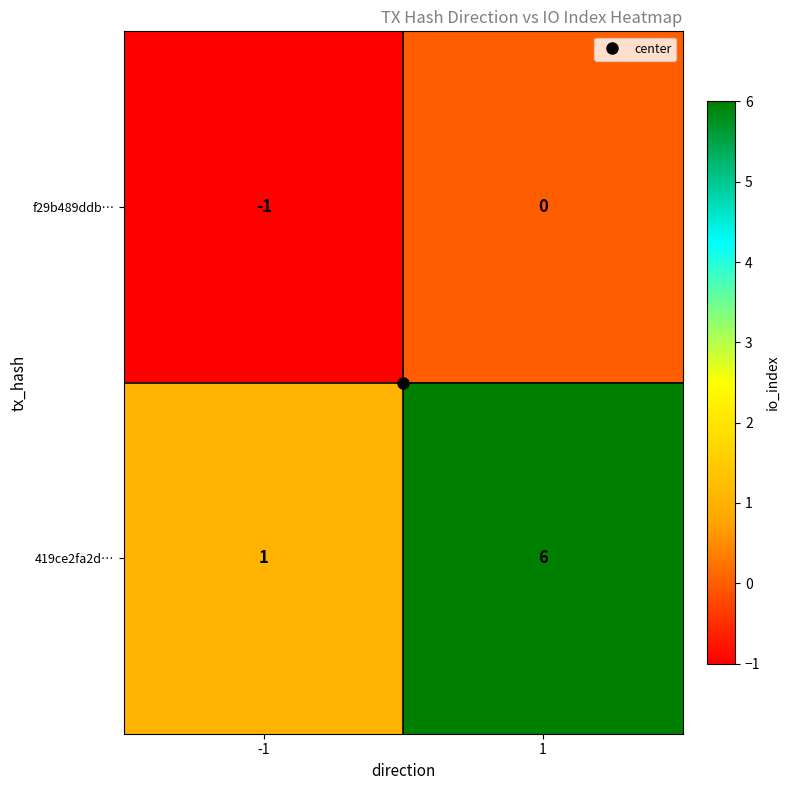

What is the maximum value shown in the chart?

6